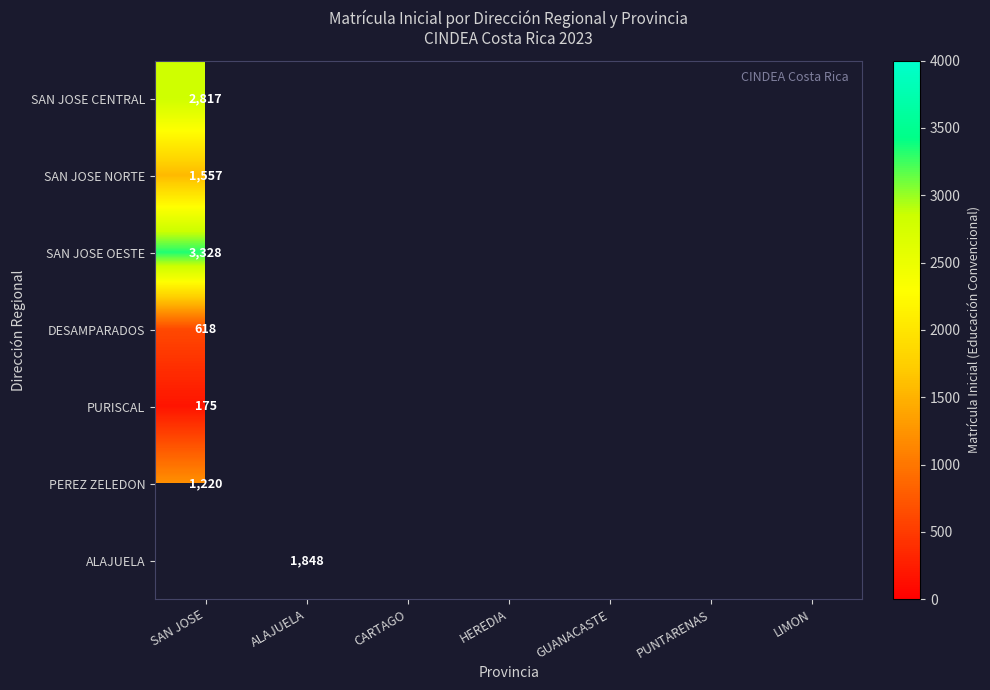

Is it true that PEREZ ZELEDON equals 561 at SAN JOSE?

False